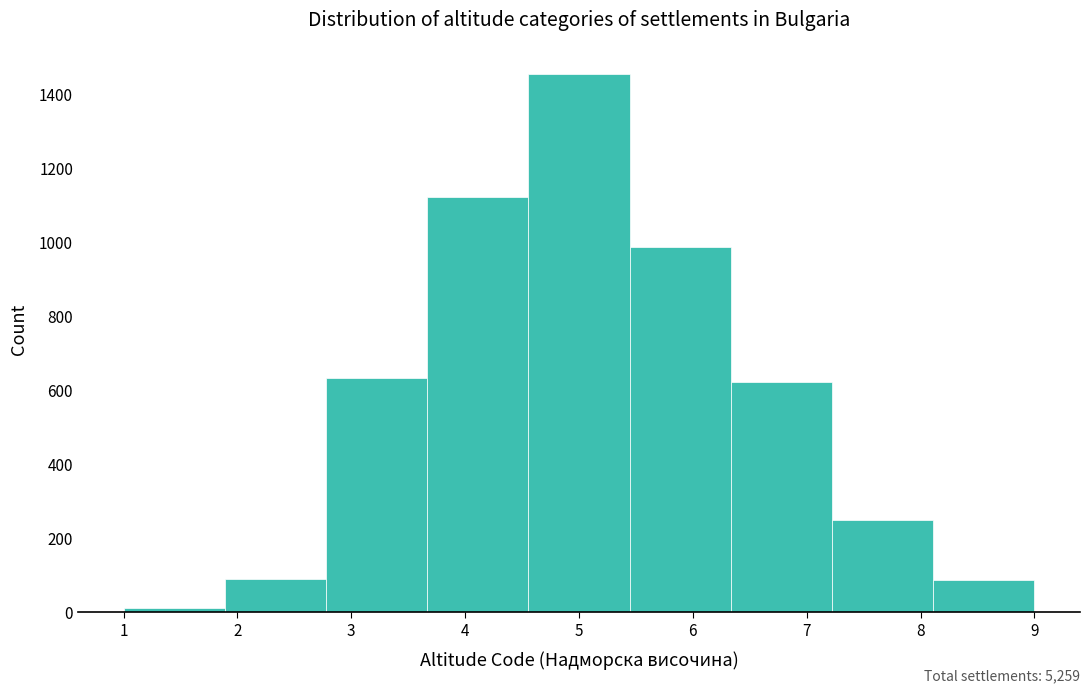

Over which range of the x-axis is the bar tallest?

4.6 to 5.4